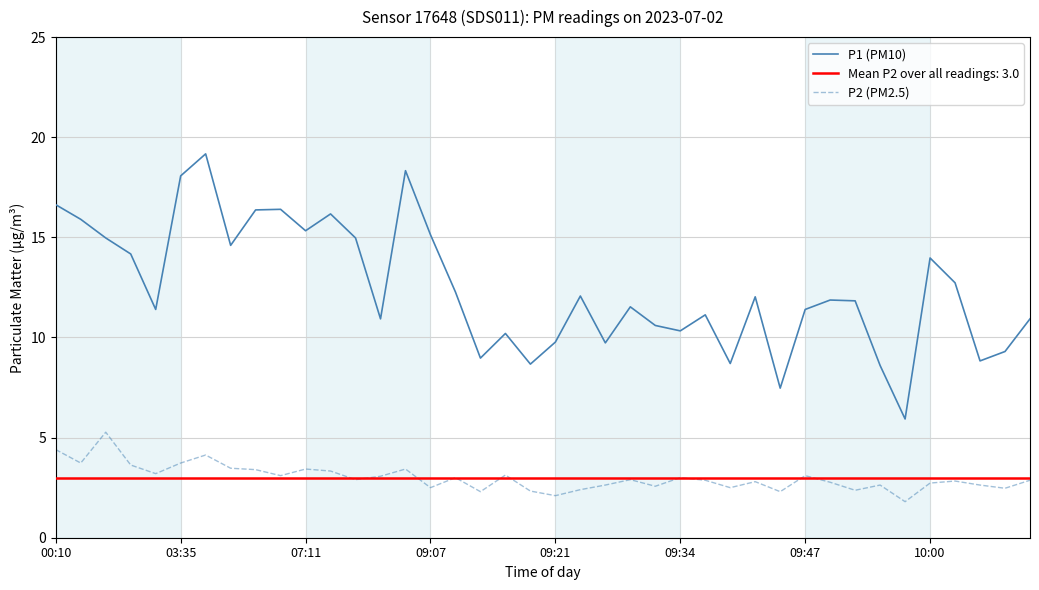

True or false: P2 (PM2.5) and P1 (PM10) intersect in this chart.

False